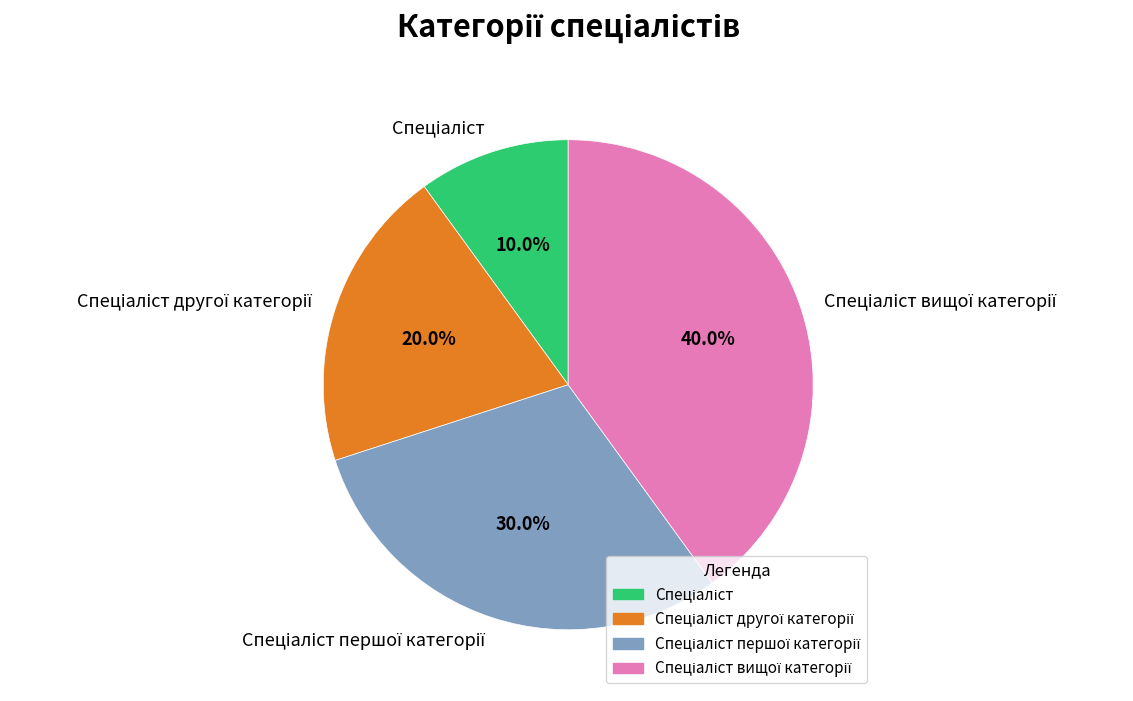

Does any single category account for the majority?

No